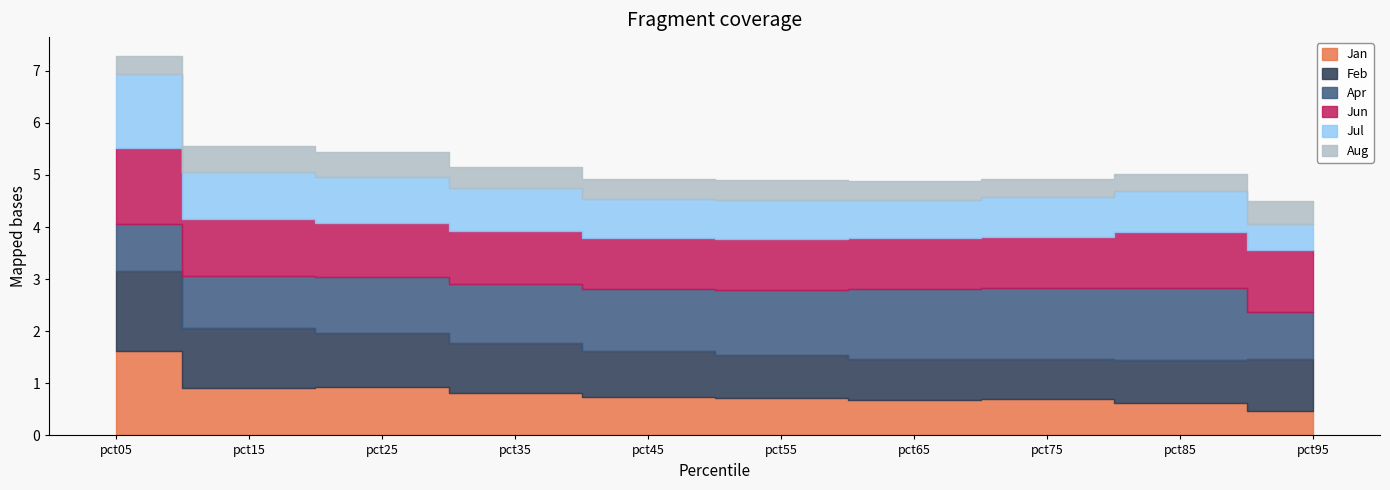

Count the number of data series in this chart.

6